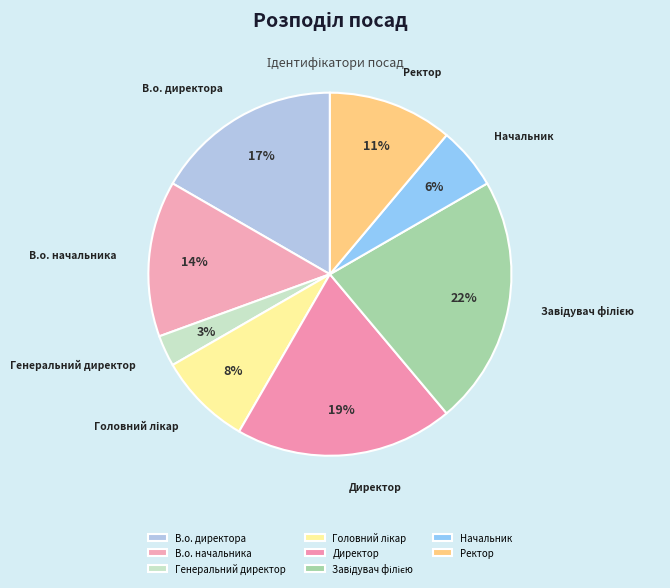

What percentage is the Ректор slice, to the nearest percent?

11%